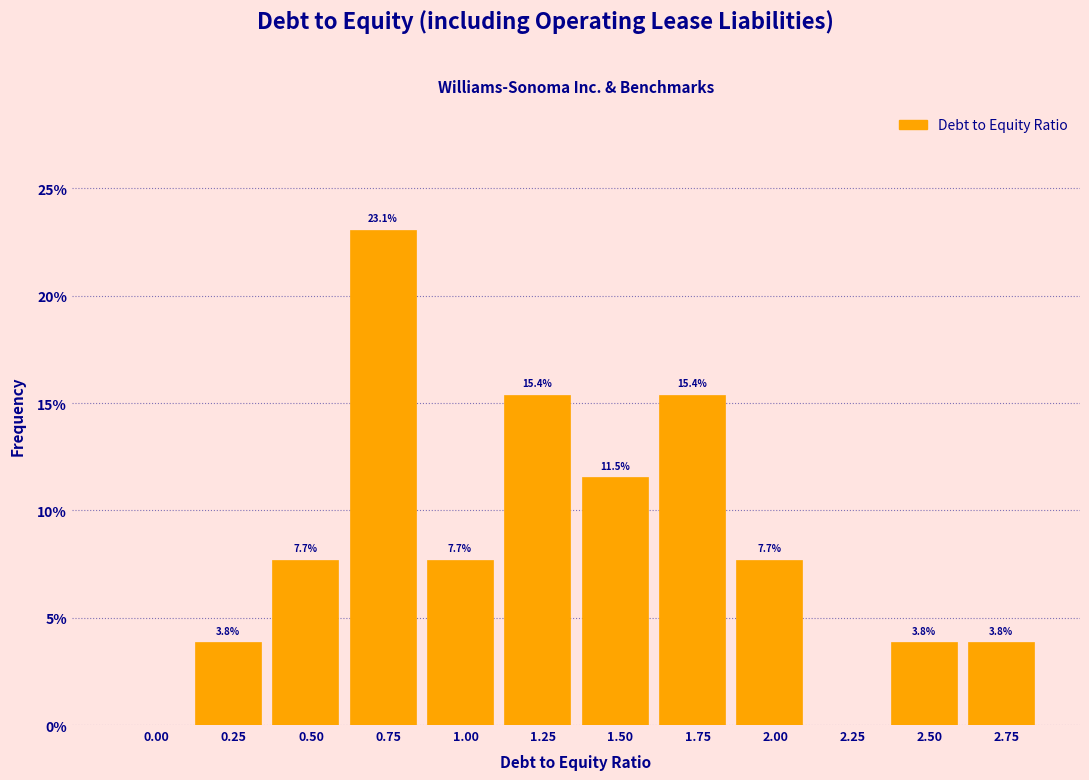

Reading right to left, transcribe all the data shown in this chart.

2.75=3.8	2.50=3.8	2.25=0.0	2.00=7.7	1.75=15.4	1.50=11.5	1.25=15.4	1.00=7.7	0.75=23.1	0.50=7.7	0.25=3.8	0.00=0.0